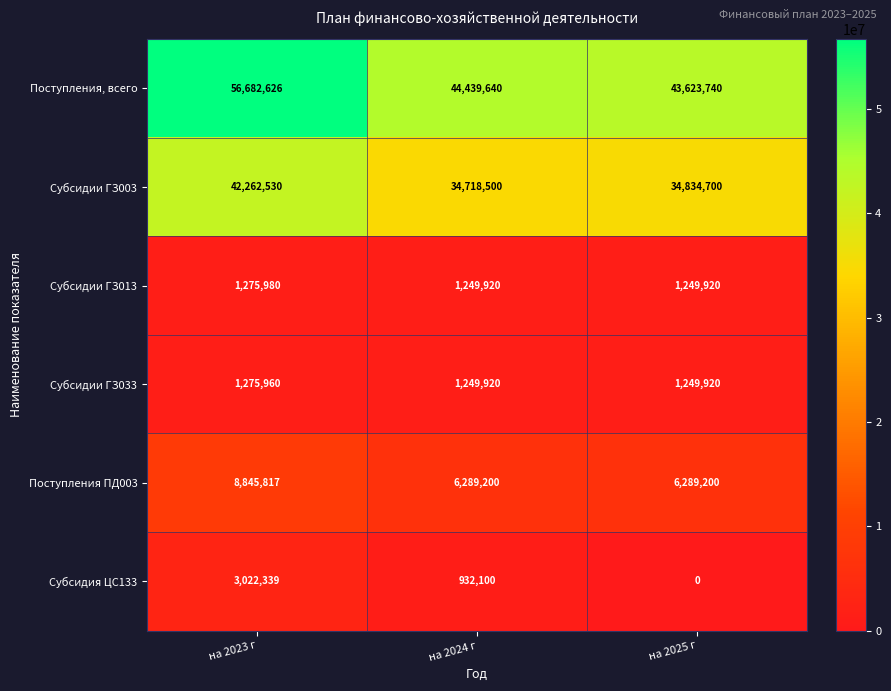

At на 2023 г, list the series in order from smallest to largest.

Субсидии ГЗ033, Субсидии ГЗ013, Субсидия ЦС133, Поступления ПД003, Субсидии ГЗ003, Поступления, всего